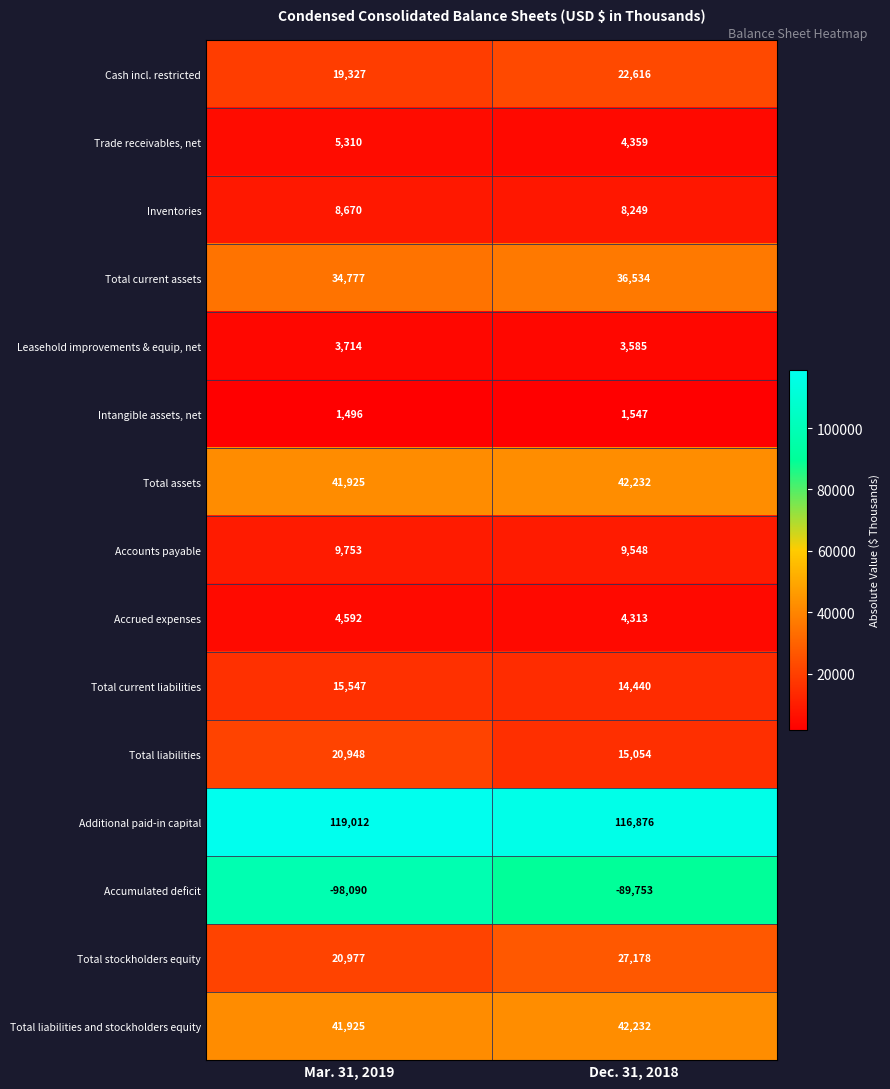

What is the approximate value of Inventories at Dec. 31, 2018, to the nearest 10?

8250